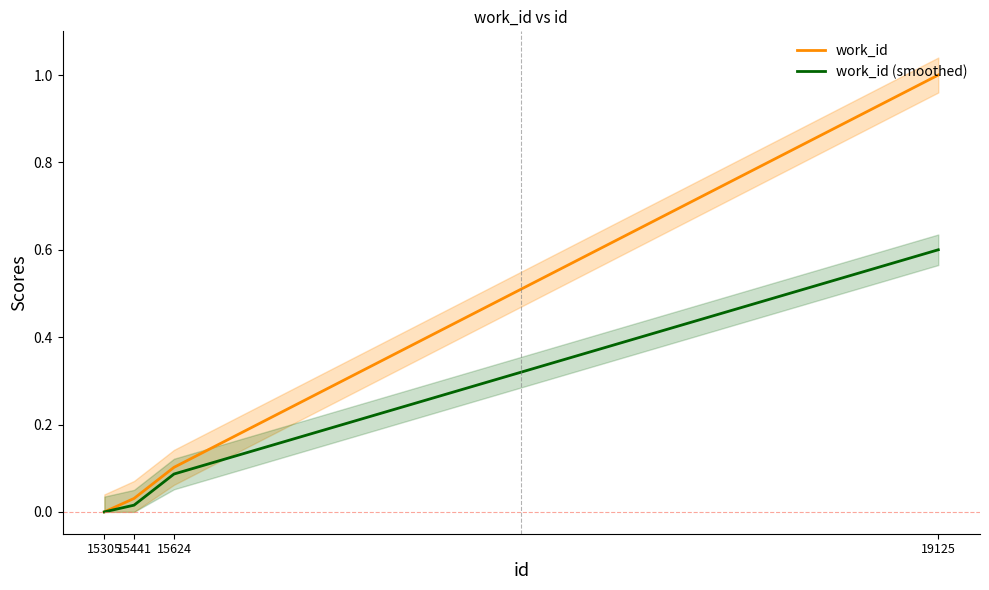

What is the maximum value shown in the chart?

1.0